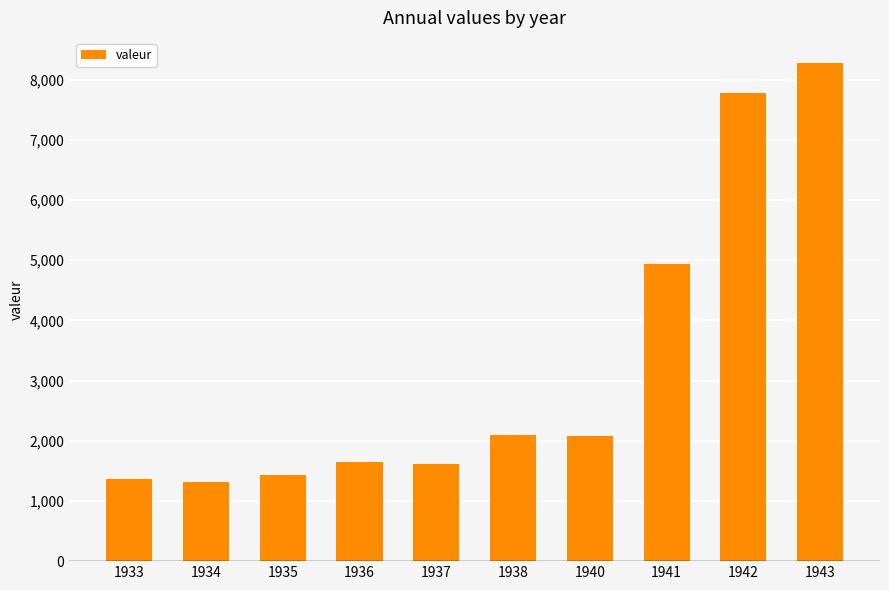

What is the change in value from 1941 to 1943?

+3335